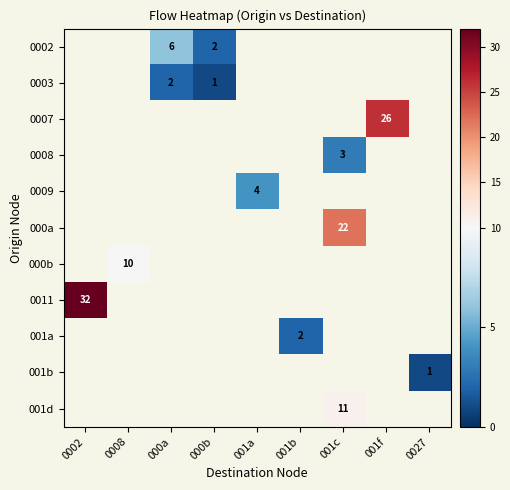

Which category has the highest value in the 001a series?

0002